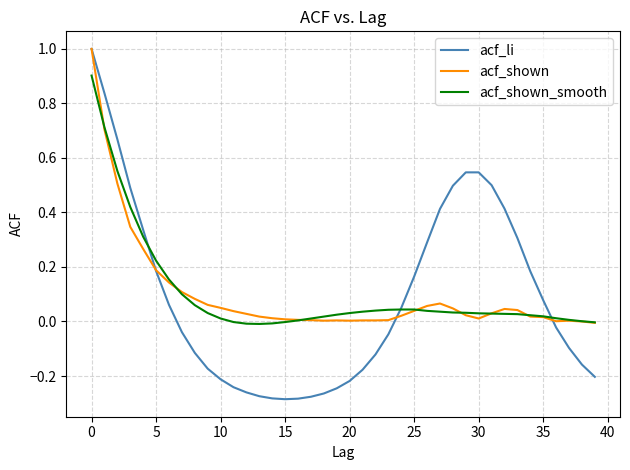

What is the maximum value shown in the chart?

1.0